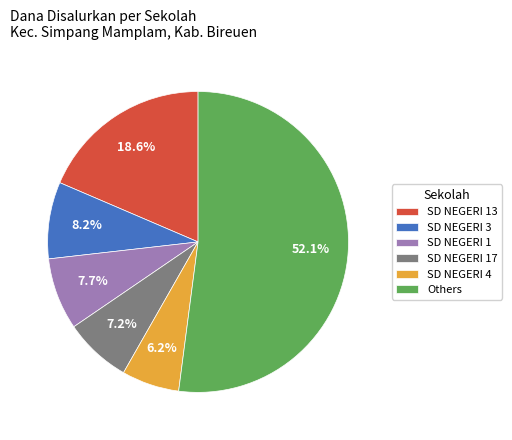

Is SD NEGERI 4 the majority of the pie?

No